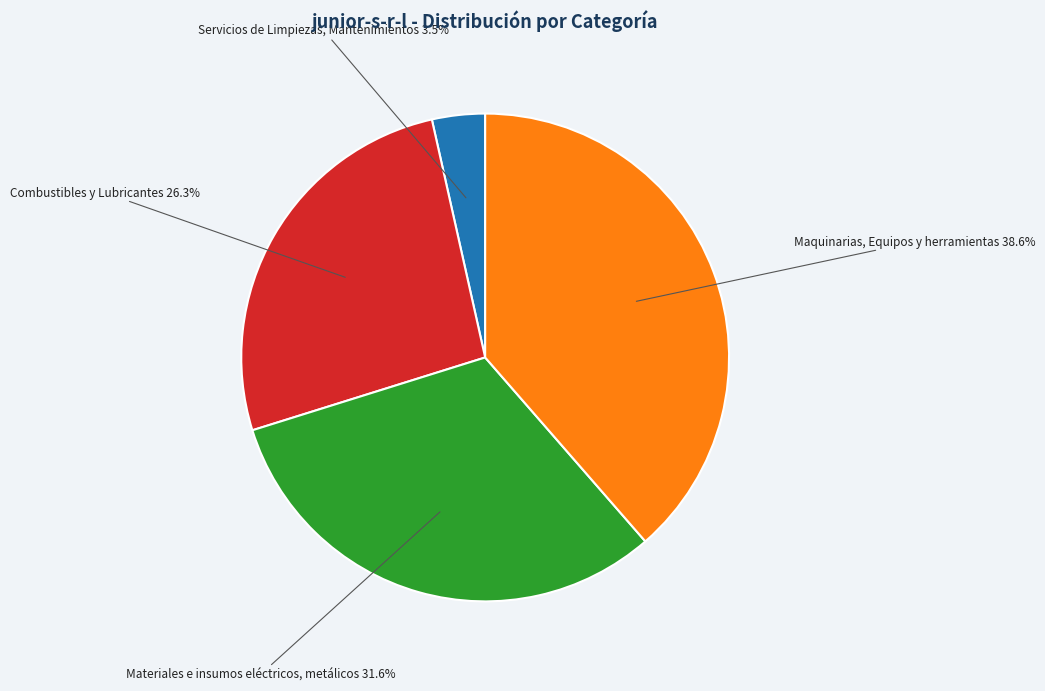

Is there any slice that represents more than half of the pie?

No